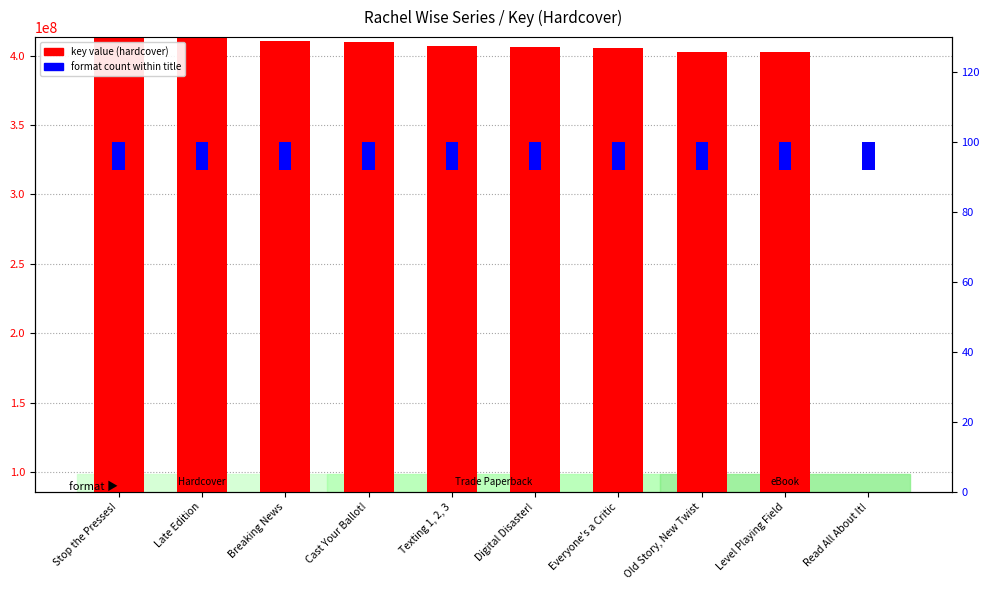

What is the difference between the highest and lowest values at Breaking News?

410422901